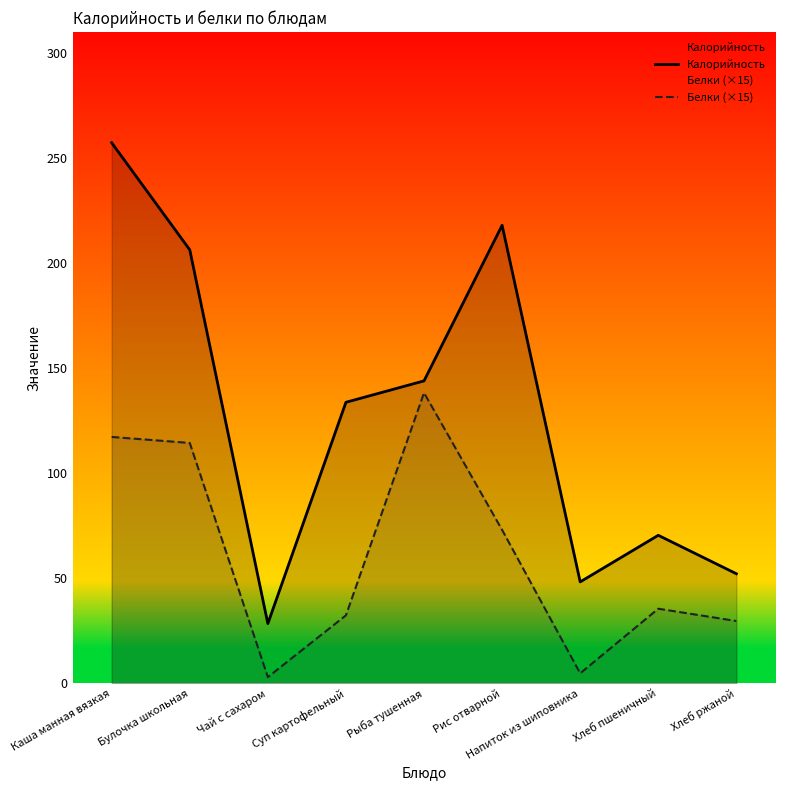

What is the spread (max minus min) of values at Хлеб пшеничный?

34.9